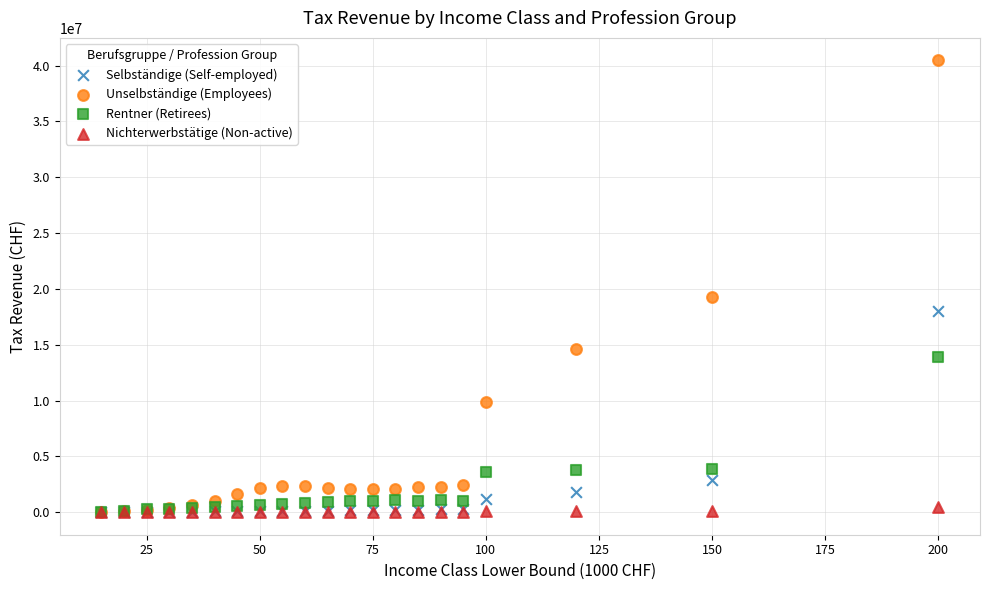

Across all series, what Y value is closest to 20233493?

19256268